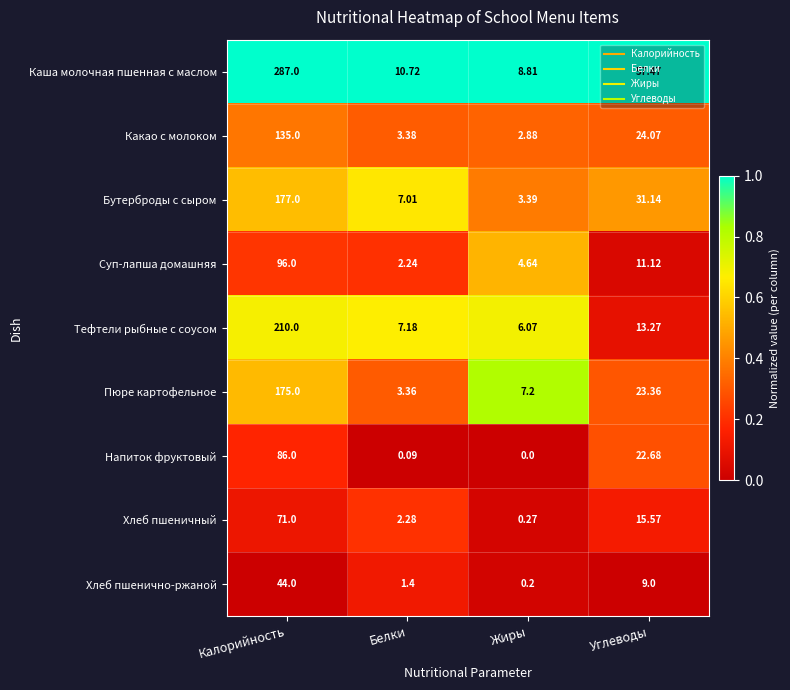

What is the difference between the highest and lowest values at Углеводы?

48.5